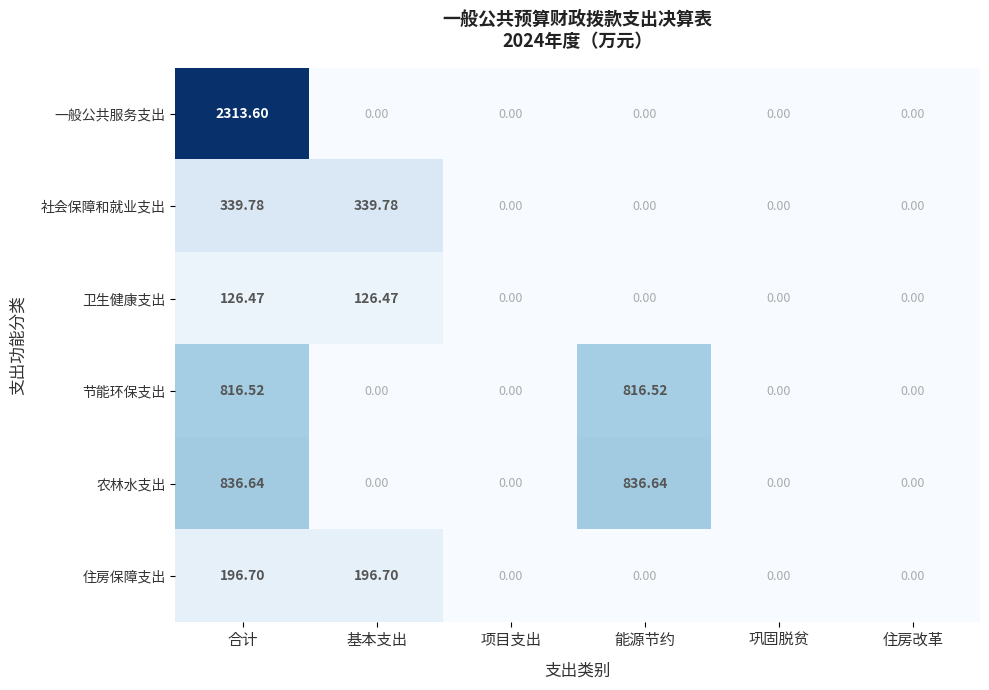

What is the maximum value shown in the chart?

2313.6